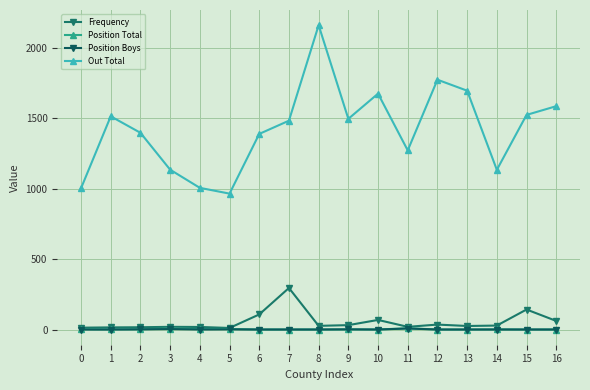

How many values in the Frequency series are below 27?

8